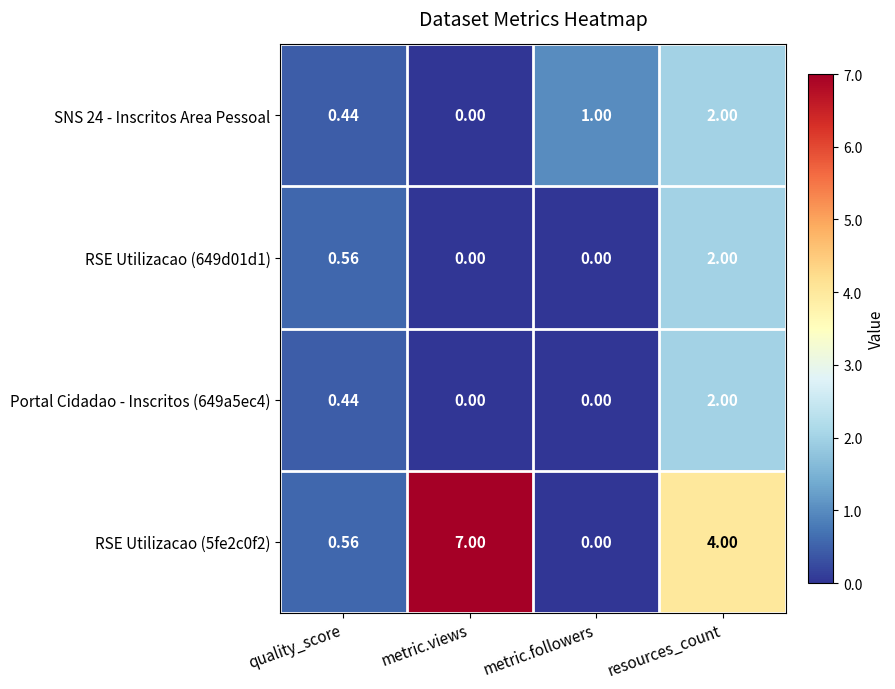

At which label is SNS 24 - Inscritos Area Pessoal closest to 1?

metric.followers